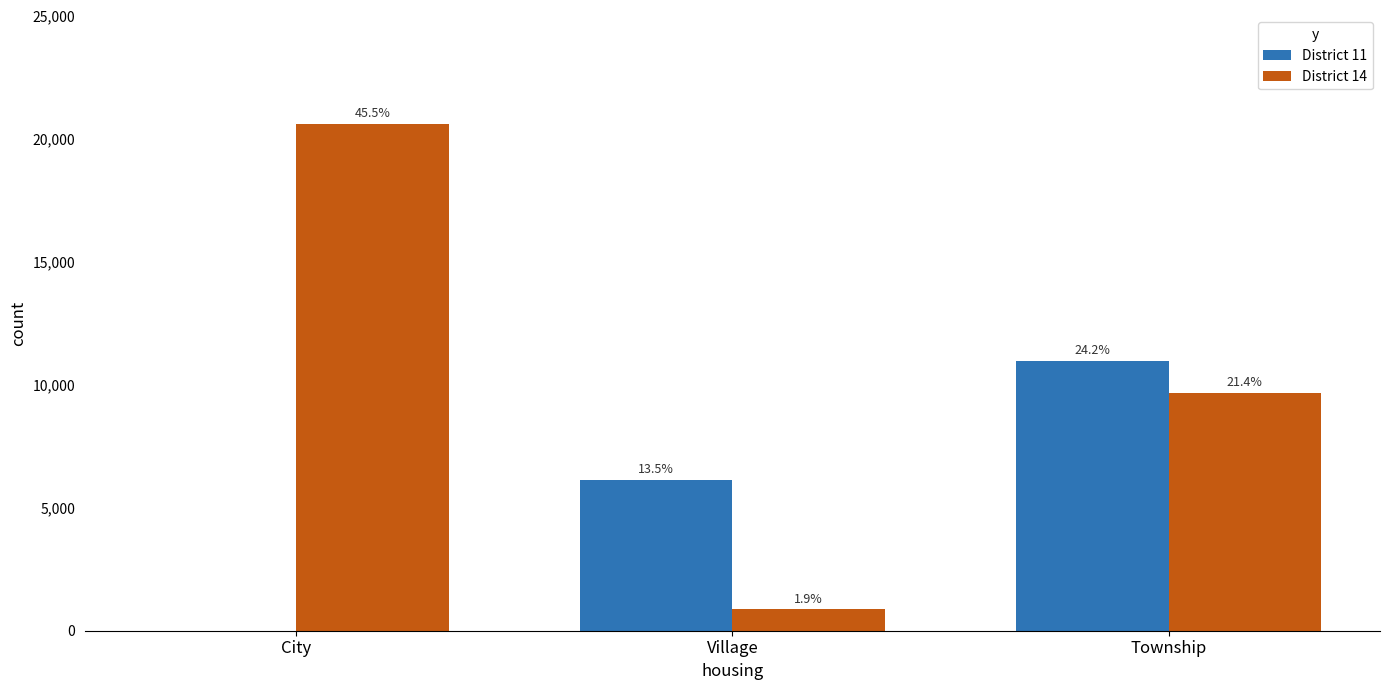

What is the highest value of the District 14 series?

20589